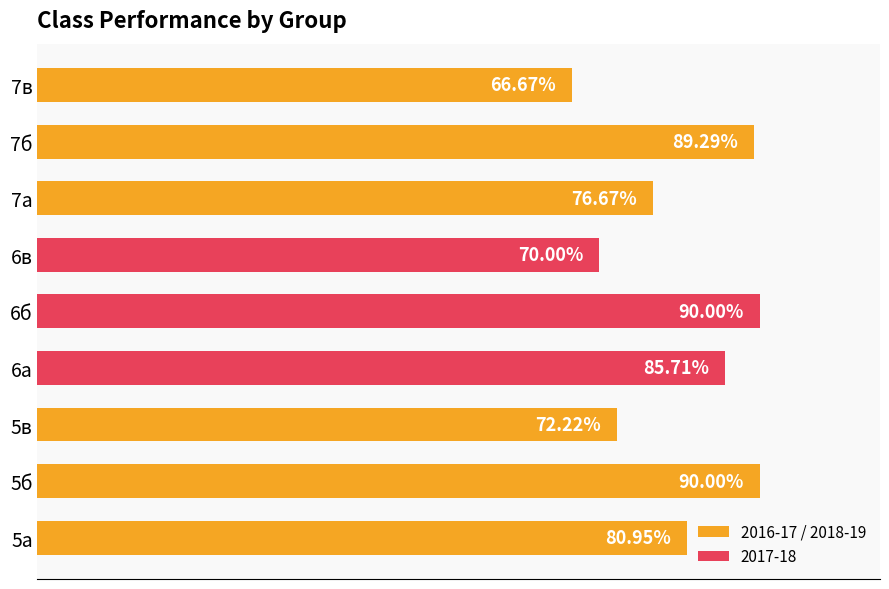

What is the difference between the maximum and minimum values?

0.2